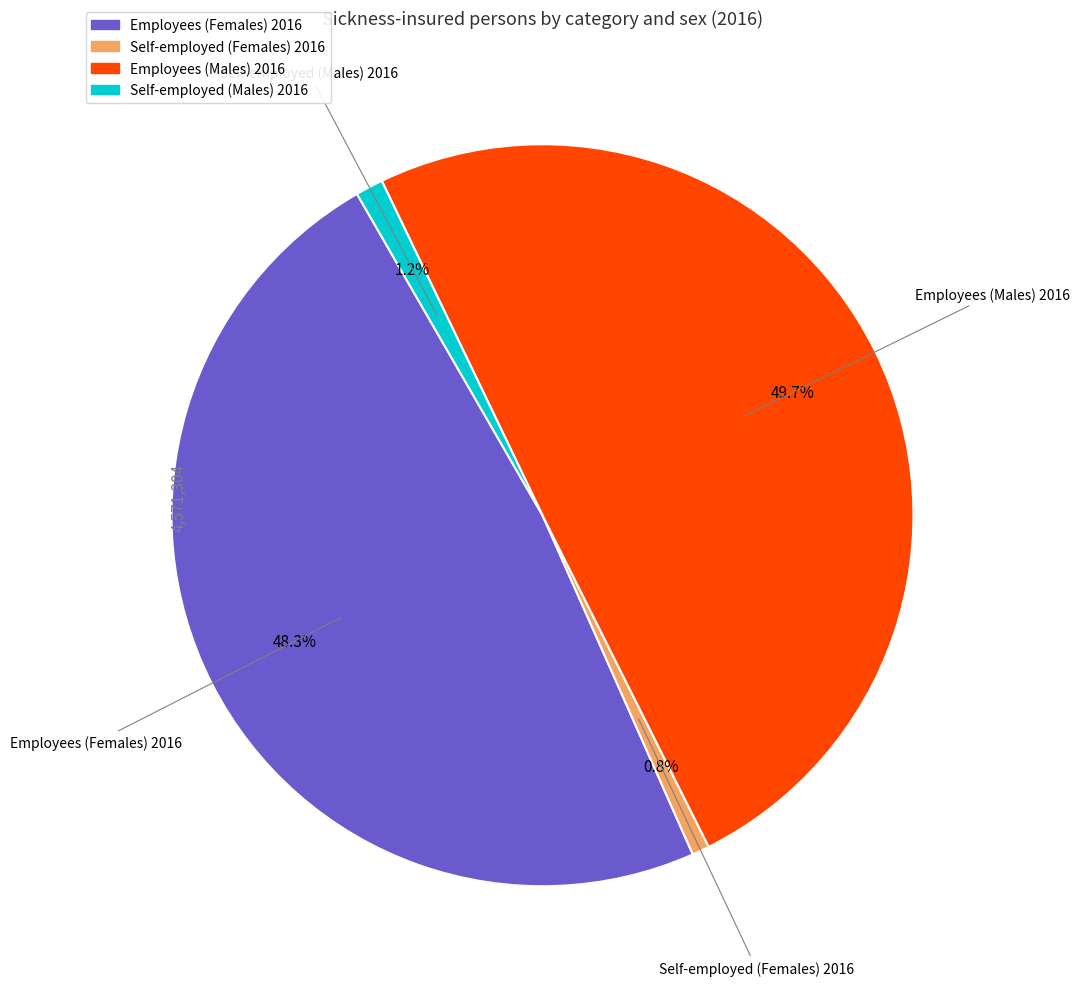

Is there a majority slice in this chart?

No